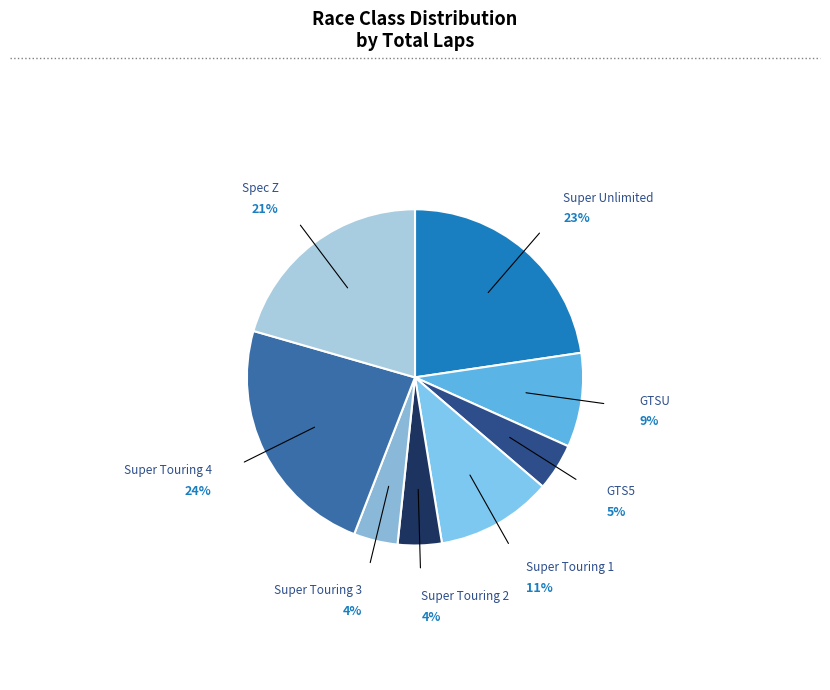

To the nearest percent, what is the combined percentage of Super Touring 1 and GTSU?

20%